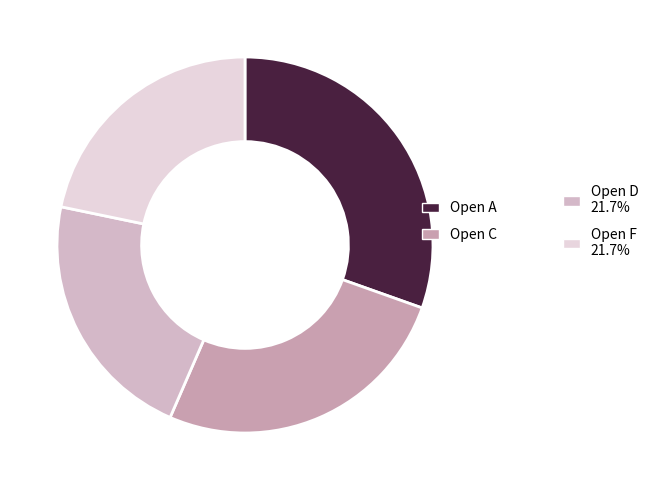

What is the smallest slice in the pie chart?

Open D